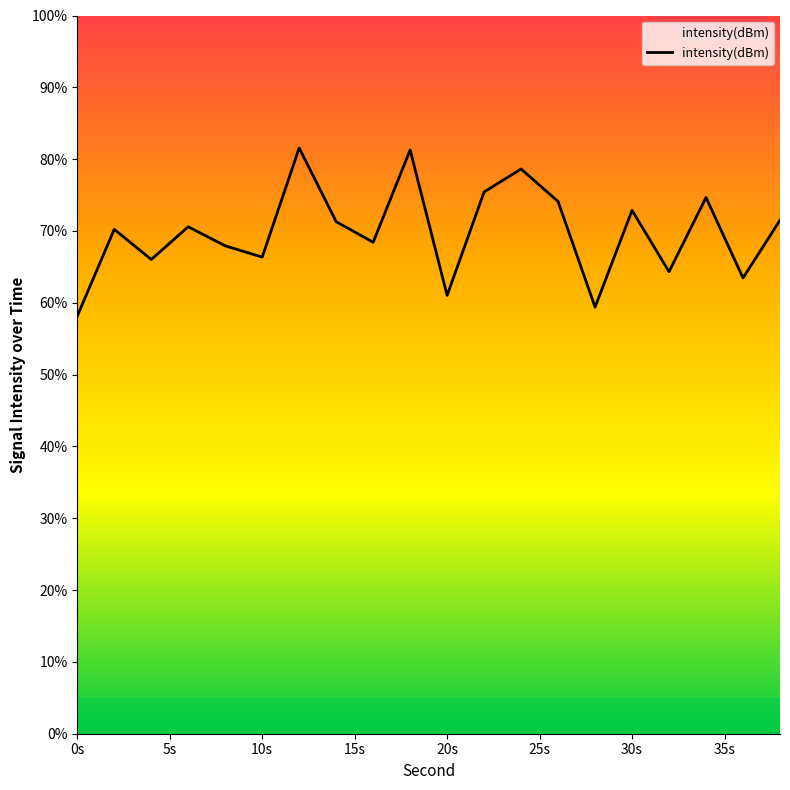

What is the minimum value shown in the chart?

58.1